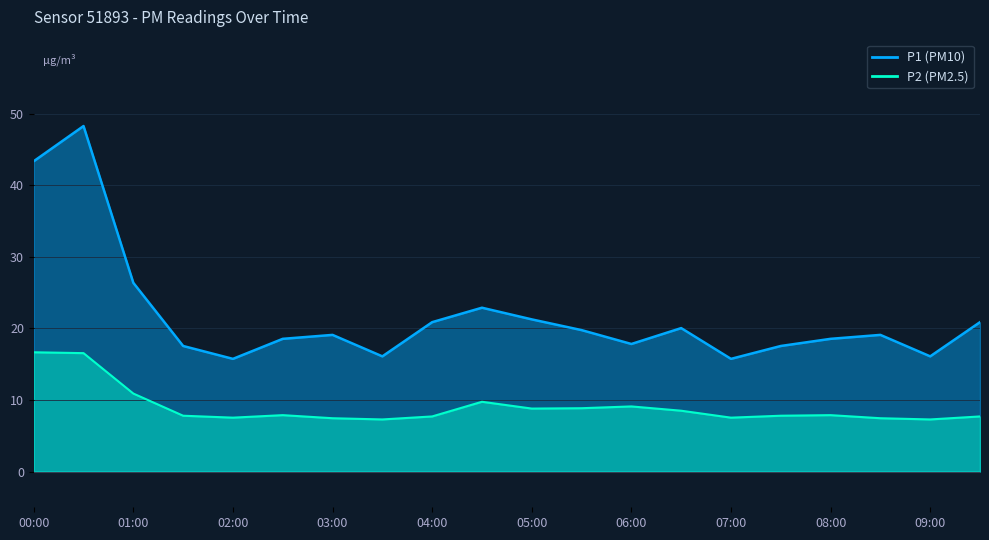

Which has a higher value, 06:30 or 04:00?

04:00